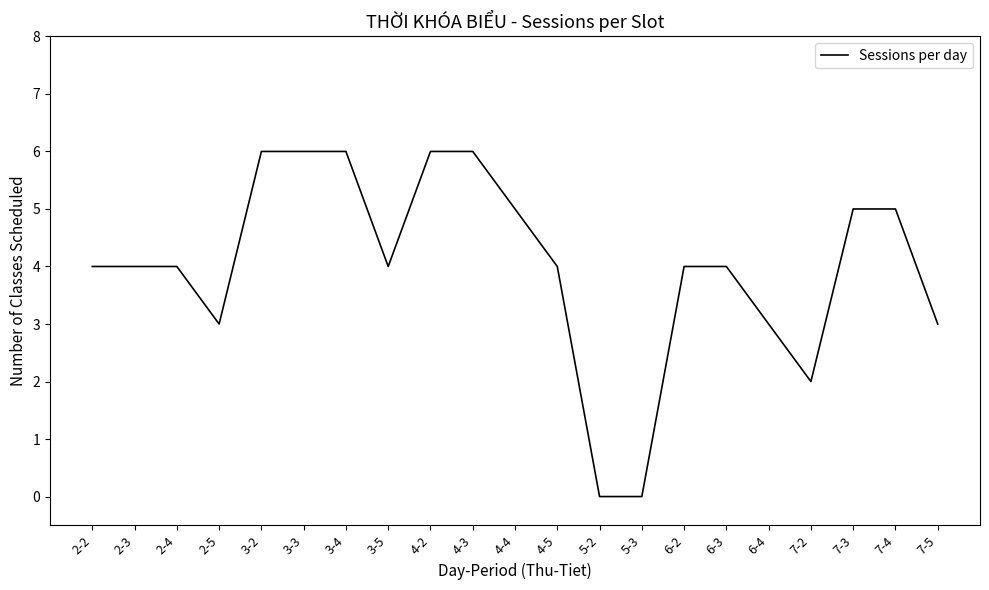

How many lines are shown in the chart?

1